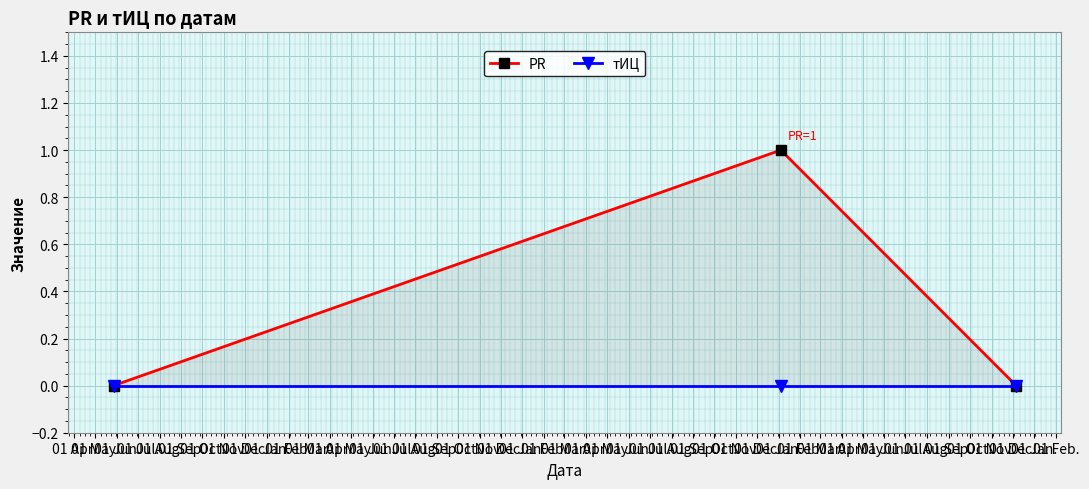

At which category does the chart reach its minimum across all series?

01 Apr.